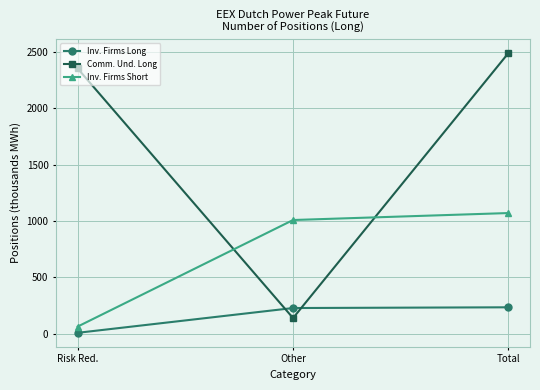

Is this an area chart (filled region under the line)?

No